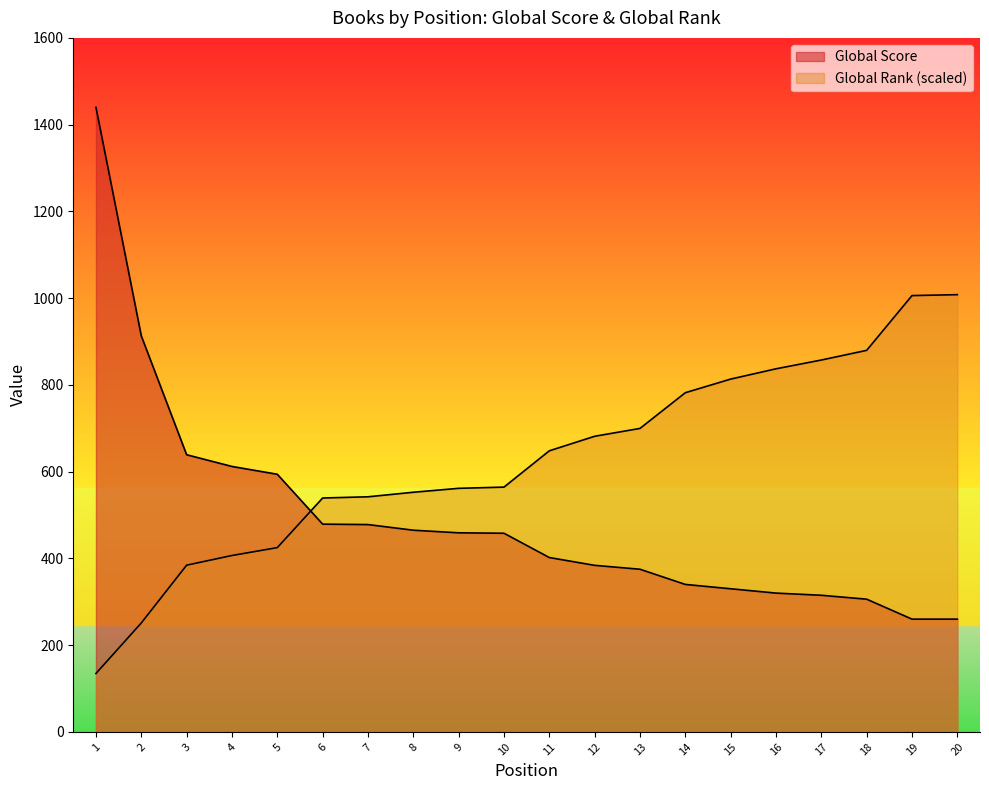

At how many categories does at least one series exceed 652?

11